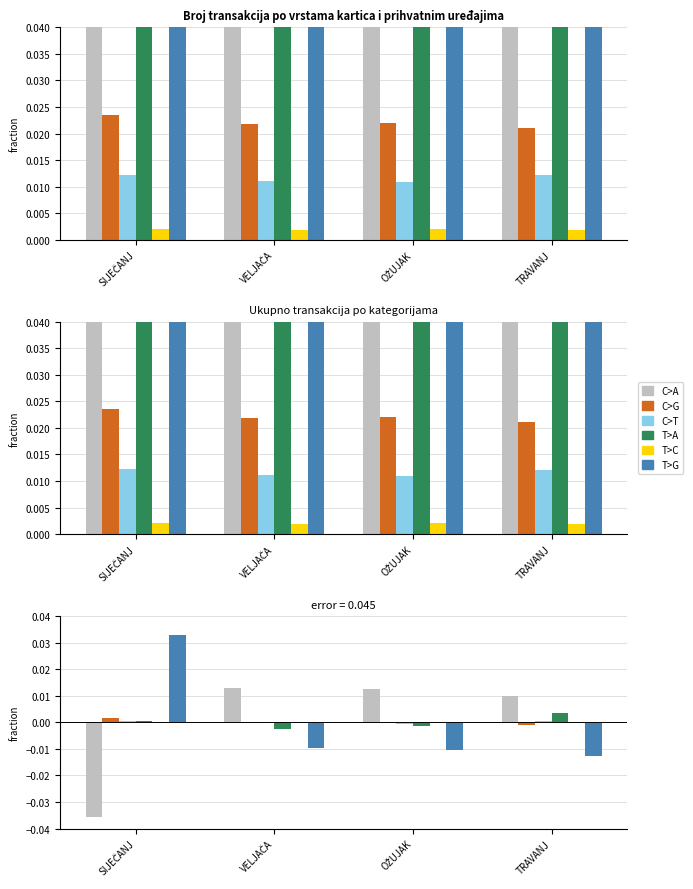

What is the label of the 1st bar from the left?

SIJEČANJ